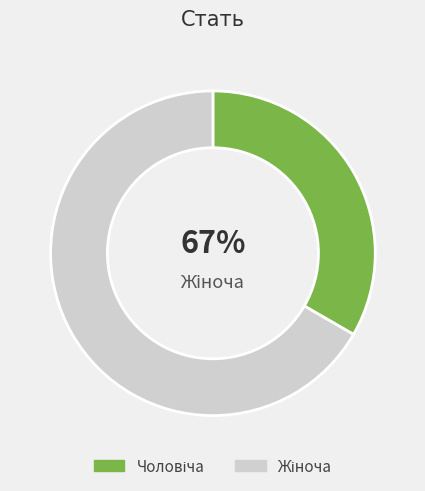

Rank the categories by value from highest to lowest.

Жіноча, Чоловіча